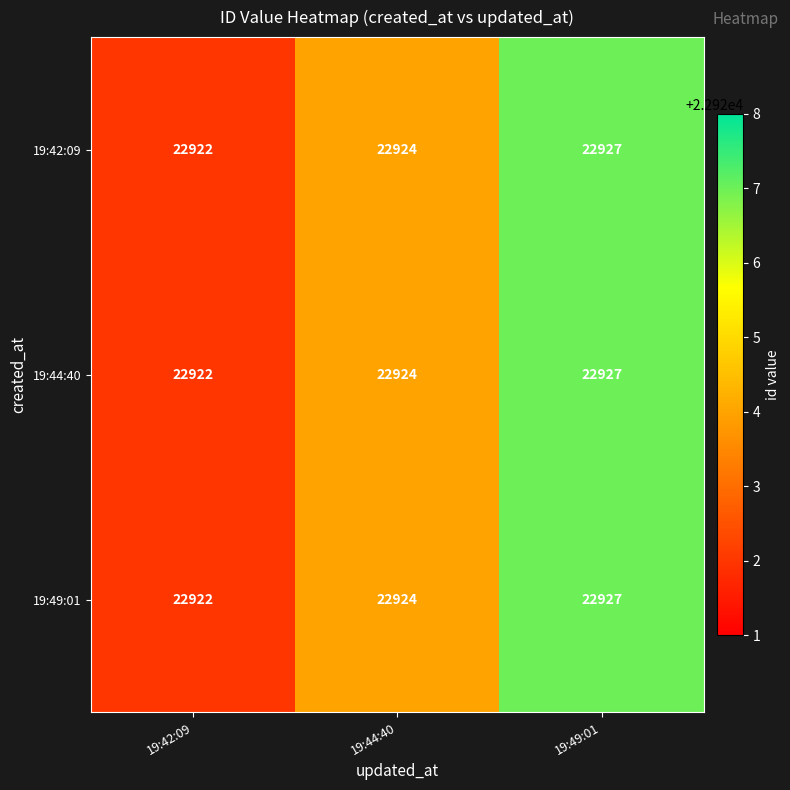

The 19:42:09 series shows 22922 at 19:42:09. True or false?

True